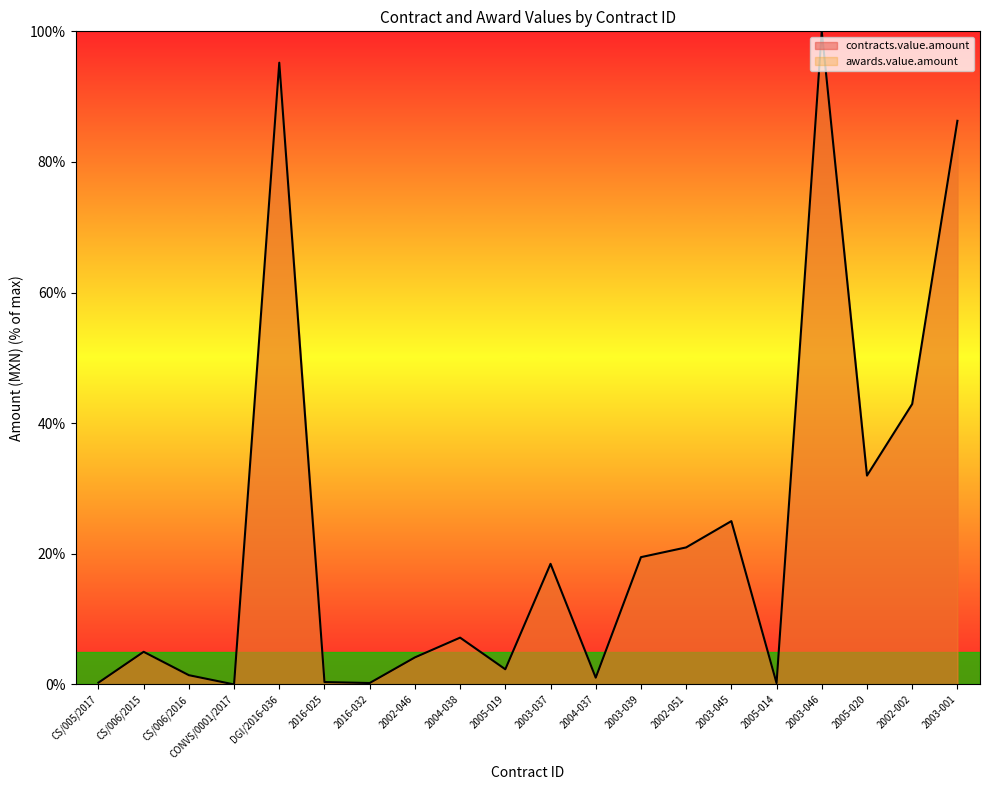

Reading right to left, list all the values displayed in this chart.

86.3	42.9	32.0	100.0	0.2	25.0	21.0	19.5	1.0	18.5	2.3	7.2	4.1	0.2	0.4	95.2	0.0	1.4	5.0	0.3